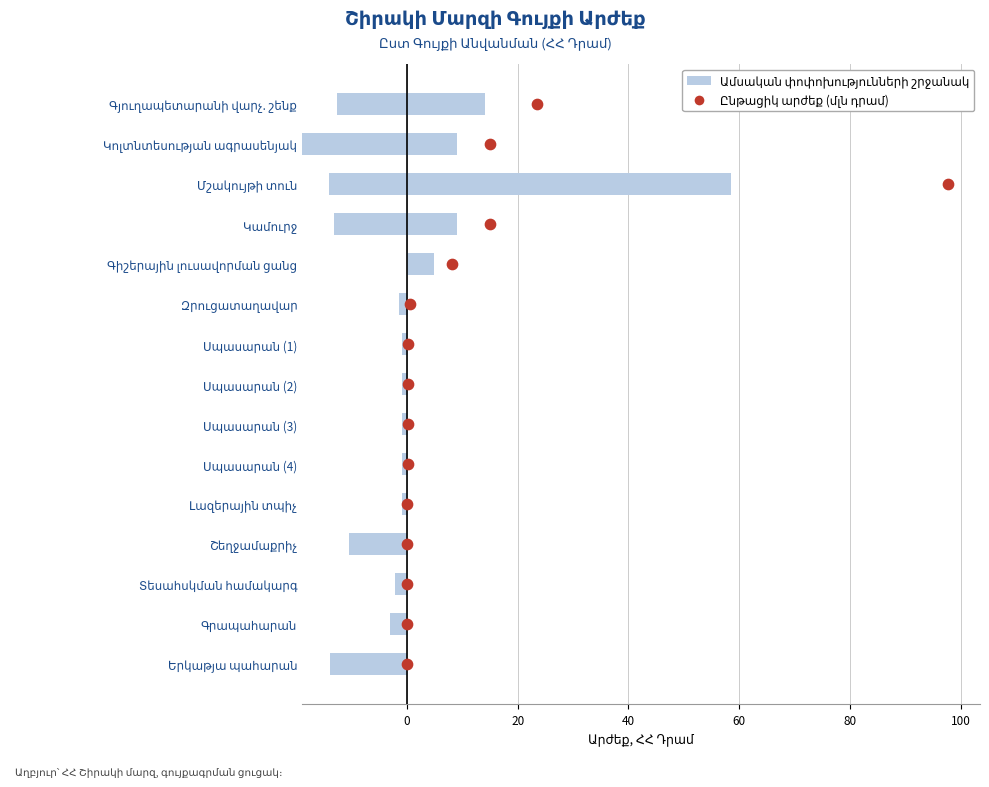

What is the change in value from 0 to 60?

+3